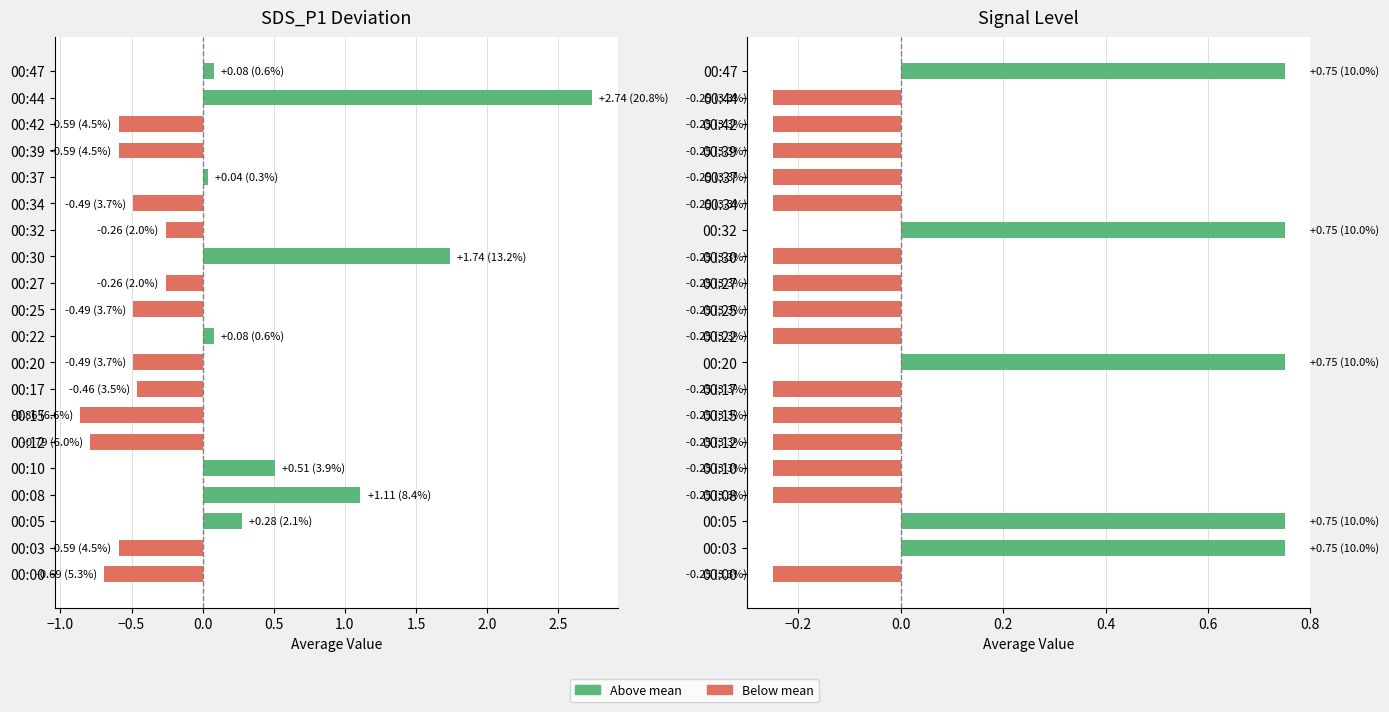

Is it true that the value at 00:17 is -0.1?

False